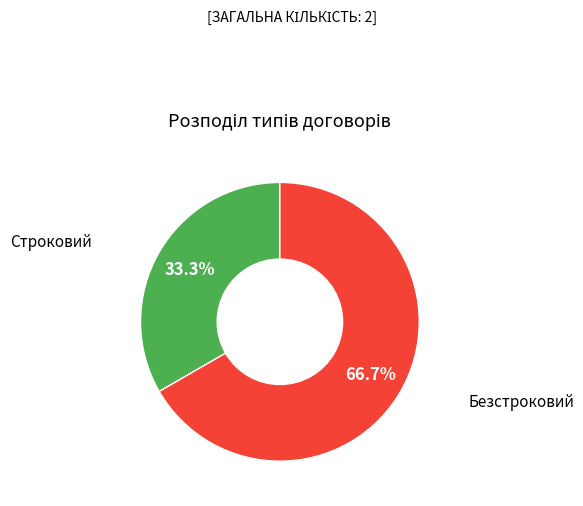

Is the sum of Безстроковий and Строковий greater than half?

Yes